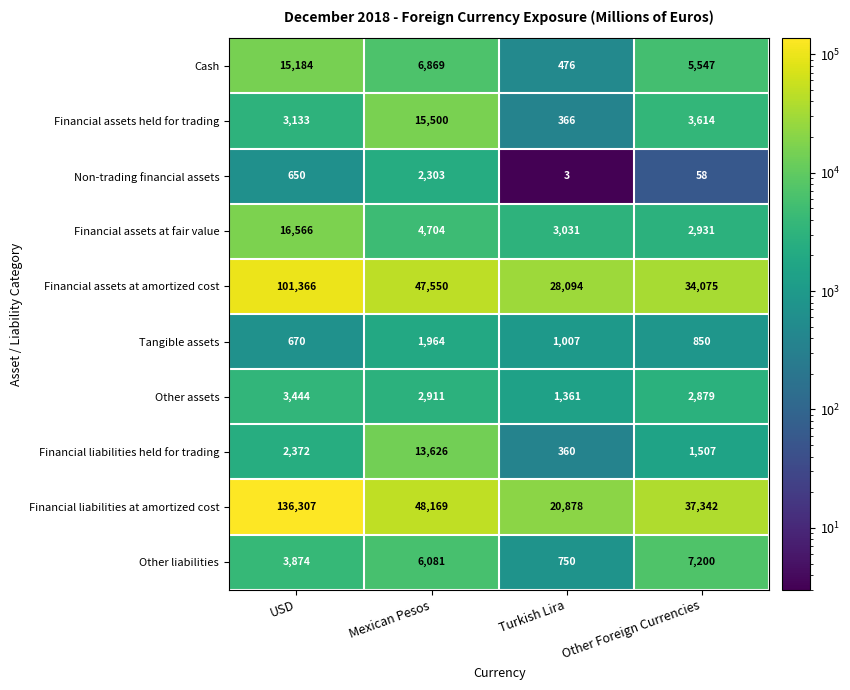

Where is Financial liabilities held for trading nearest to the value 6993?

USD